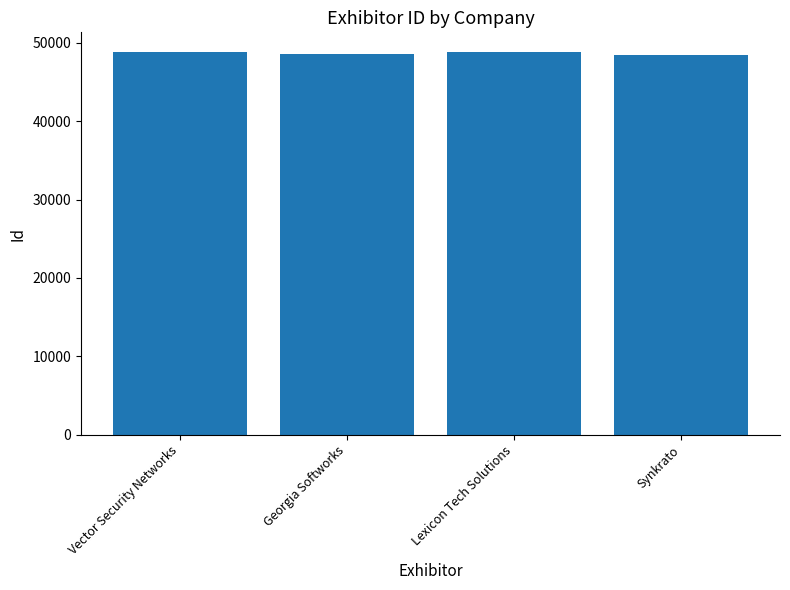

What is the smallest value displayed?

48482